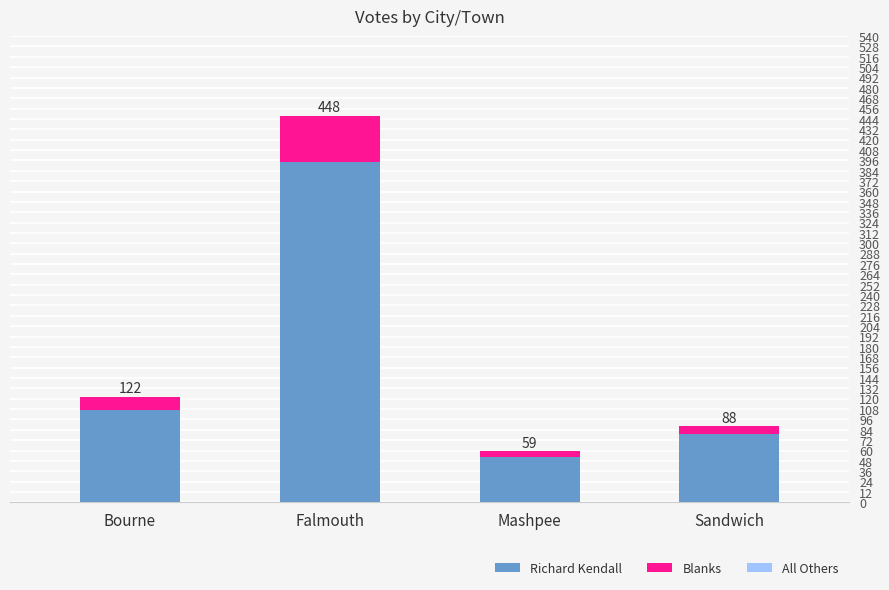

Does the chart contain stacked bars?

Yes